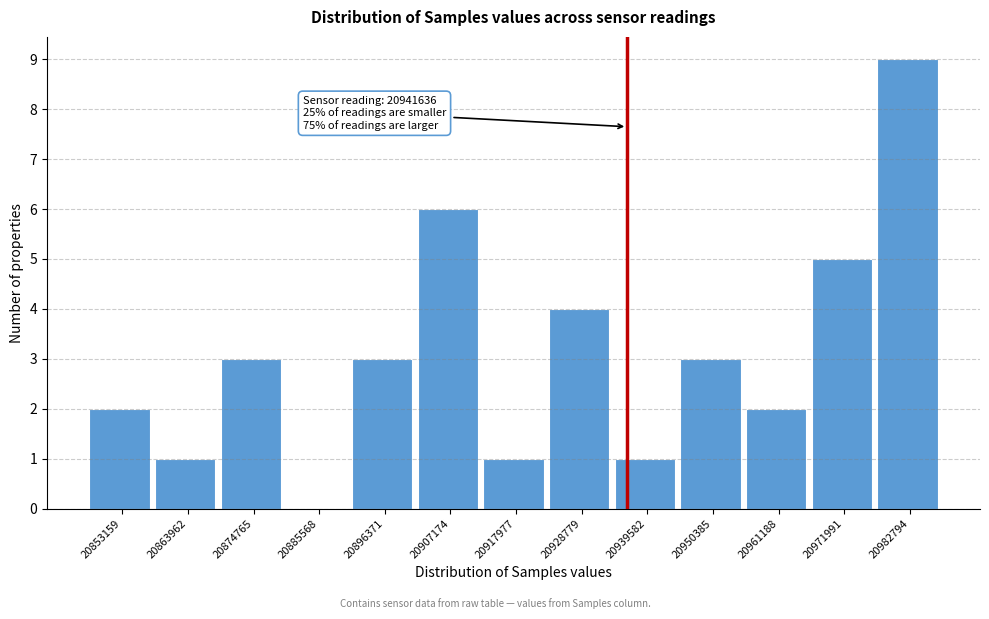

Reading right to left, transcribe all the data shown in this chart.

20982794=9	20971991=5	20961188=2	20950385=3	20939582=1	20928779=4	20917977=1	20907174=6	20896371=3	20885568=0	20874765=3	20863962=1	20853159=2